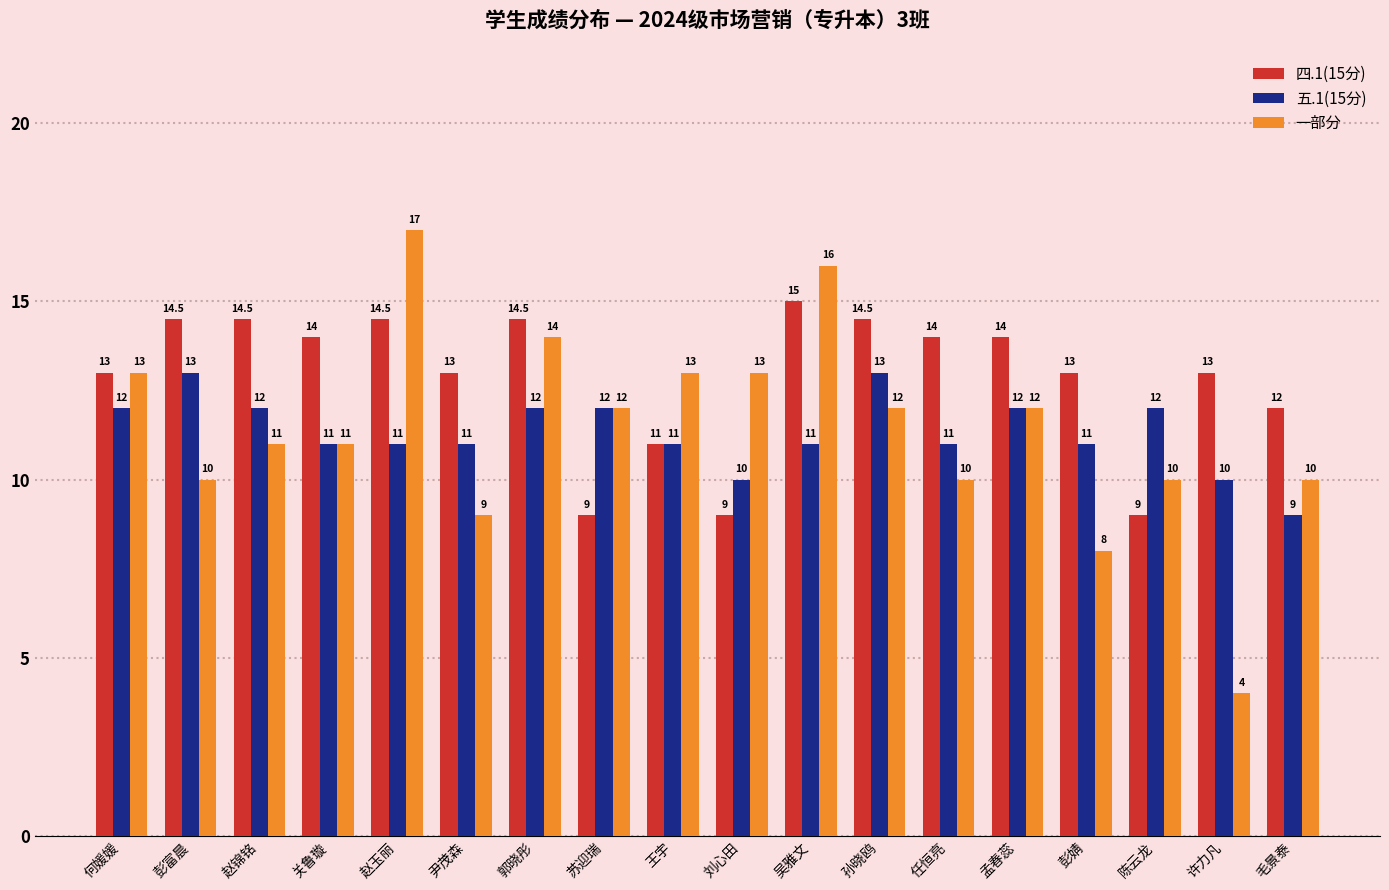

Reading left to right, list all the values displayed in this chart.

四.1(15分): 13.0	14.5	14.5	14.0	14.5	13.0	14.5	9.0	11.0	9.0	15.0	14.5	14.0	14.0	13.0	9.0	13.0	12.0
五.1(15分): 12.0	13.0	12.0	11.0	11.0	11.0	12.0	12.0	11.0	10.0	11.0	13.0	11.0	12.0	11.0	12.0	10.0	9.0
一部分: 13.0	10.0	11.0	11.0	17.0	9.0	14.0	12.0	13.0	13.0	16.0	12.0	10.0	12.0	8.0	10.0	4.0	10.0